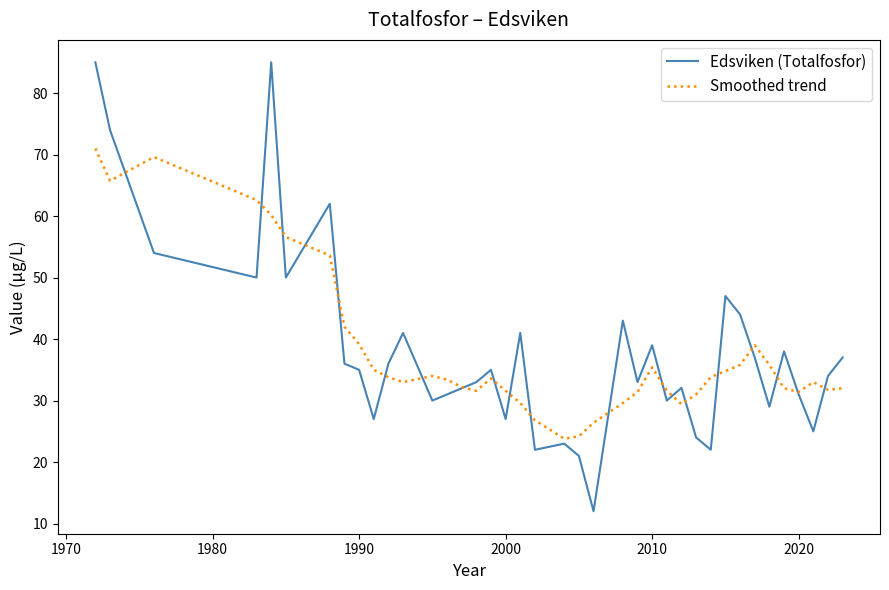

What is the average value of the Smoothed trend series?

37.9